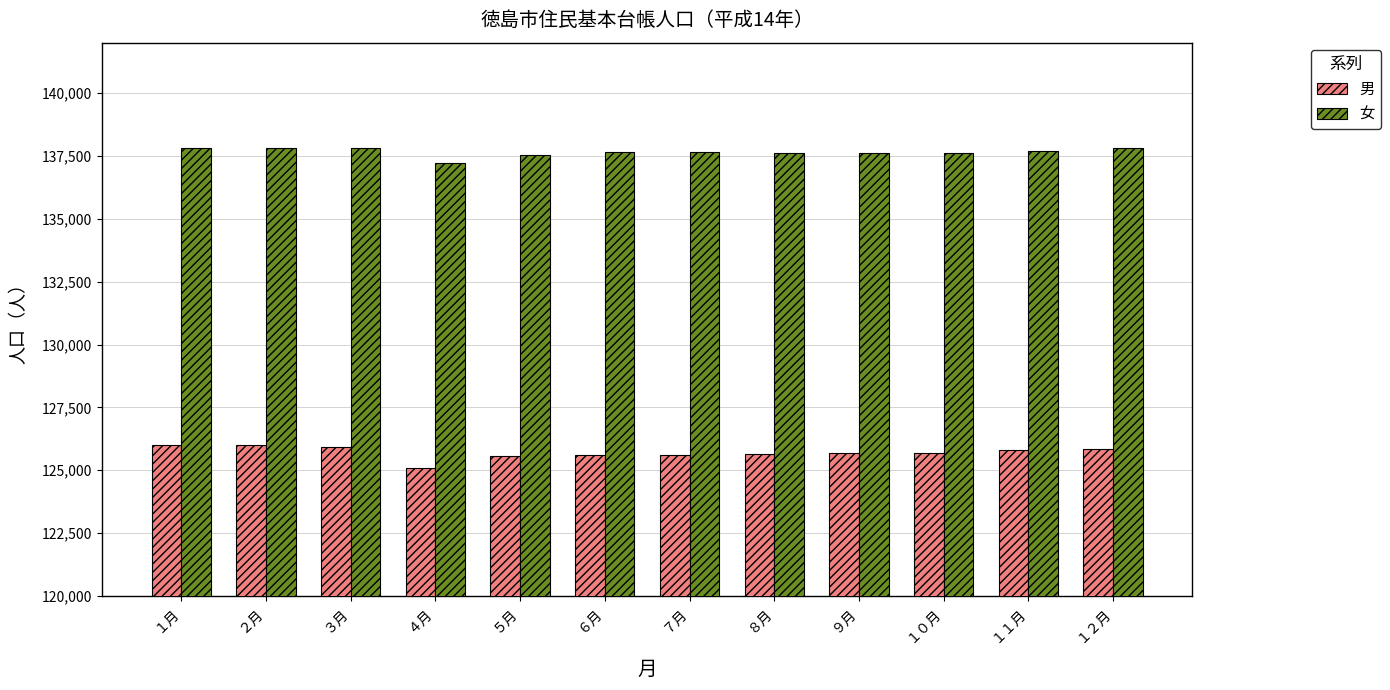

What is the total value across all series at １２月?

263652